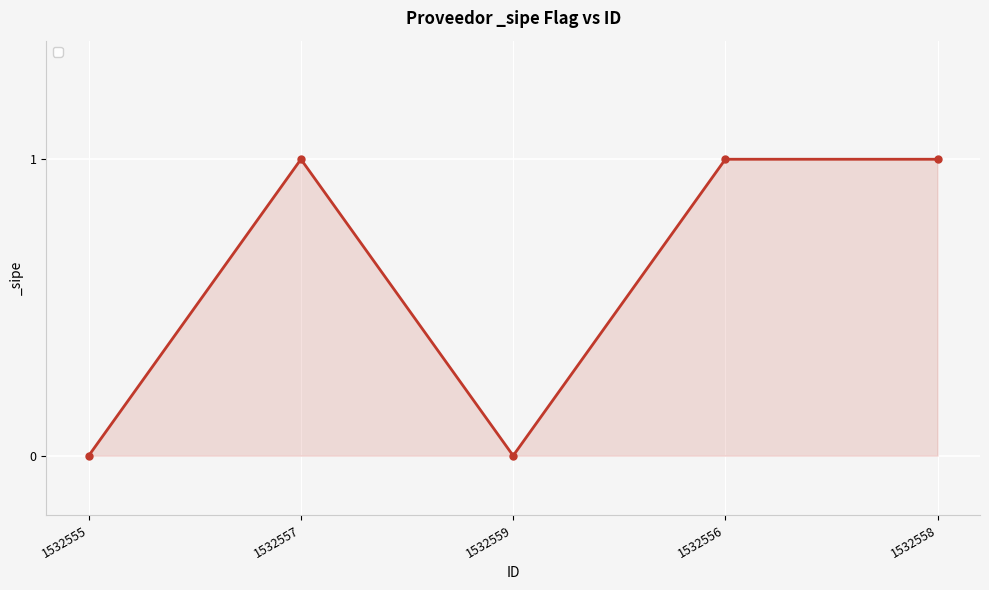

Does the chart have visible grid lines?

Yes